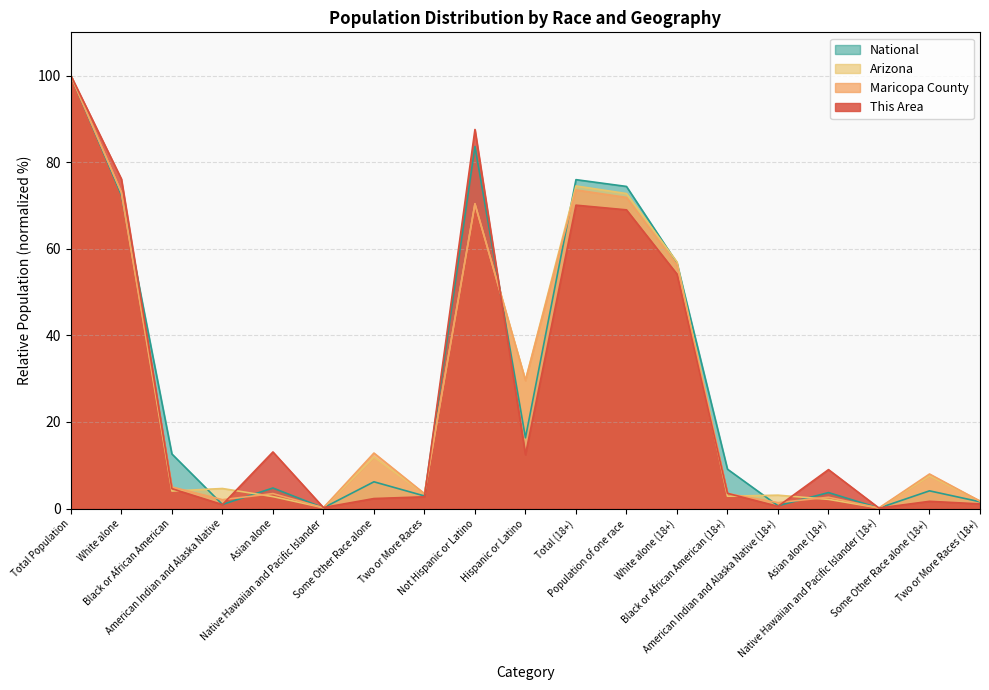

What is the label of the 18th point from the left?

Some Other Race alone (18+)